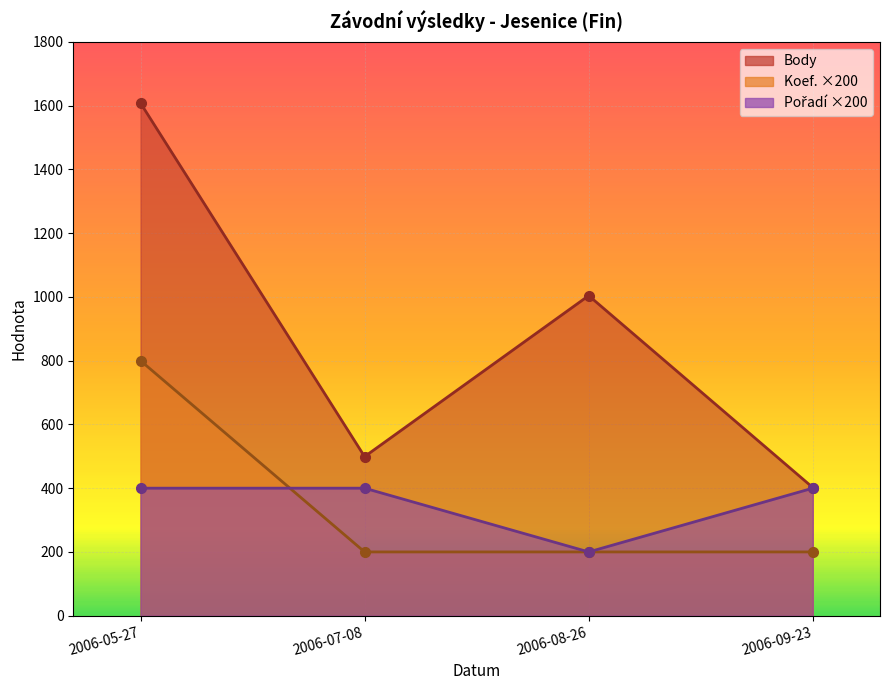

What is the value of the Pořadí point at the 3rd from the left?

200